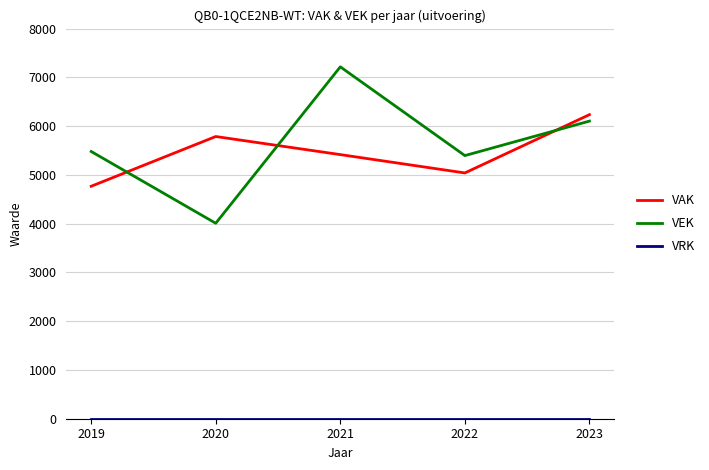

What is the difference between the maximum and minimum values in the VEK series?

3208